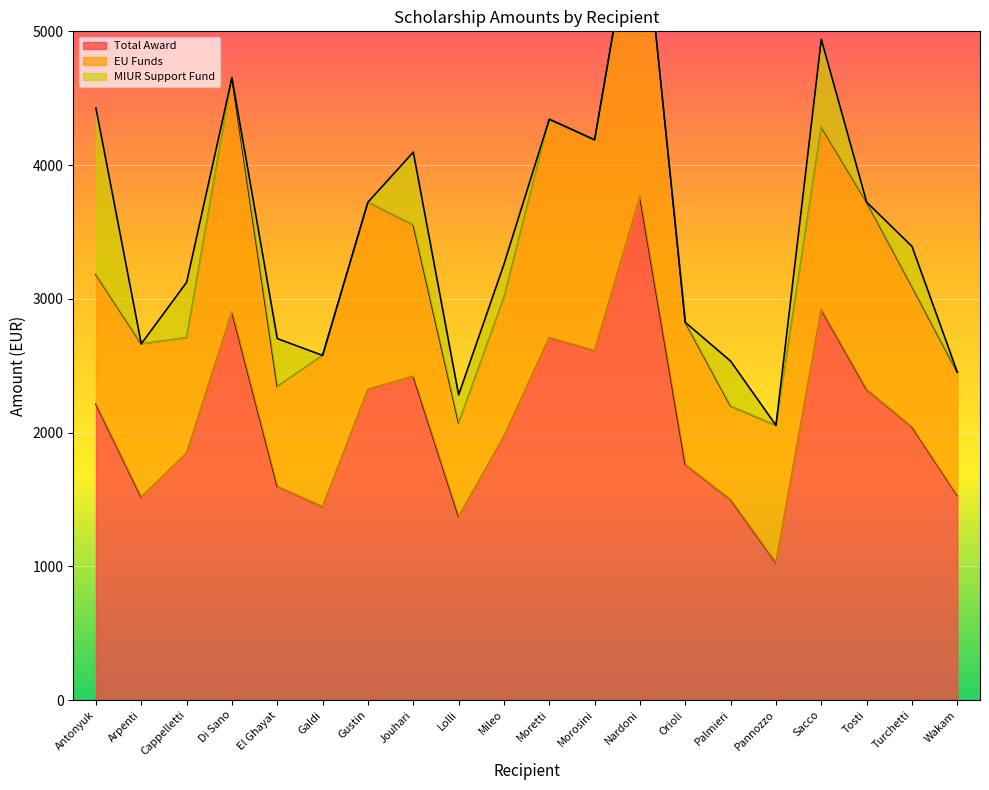

Which has a higher value, El Ghayat or Turchetti?

Turchetti